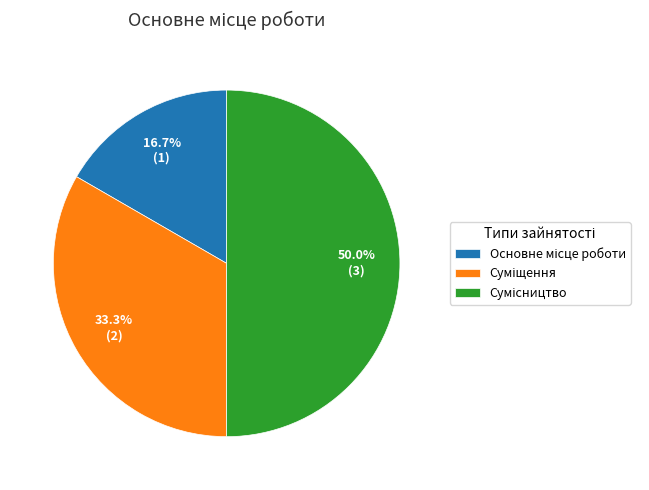

Count the number of slices in the pie.

3